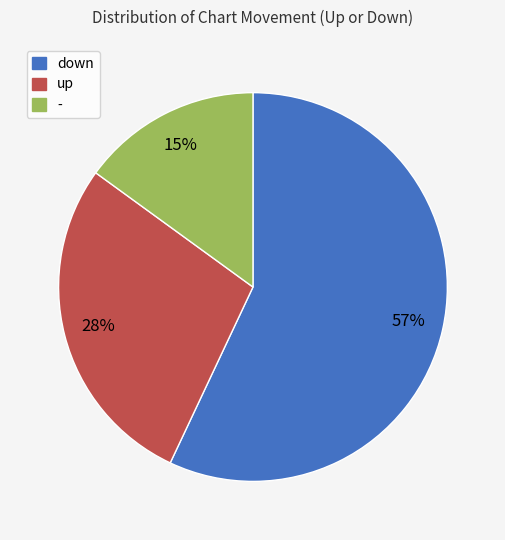

How many slices are in this pie chart?

3